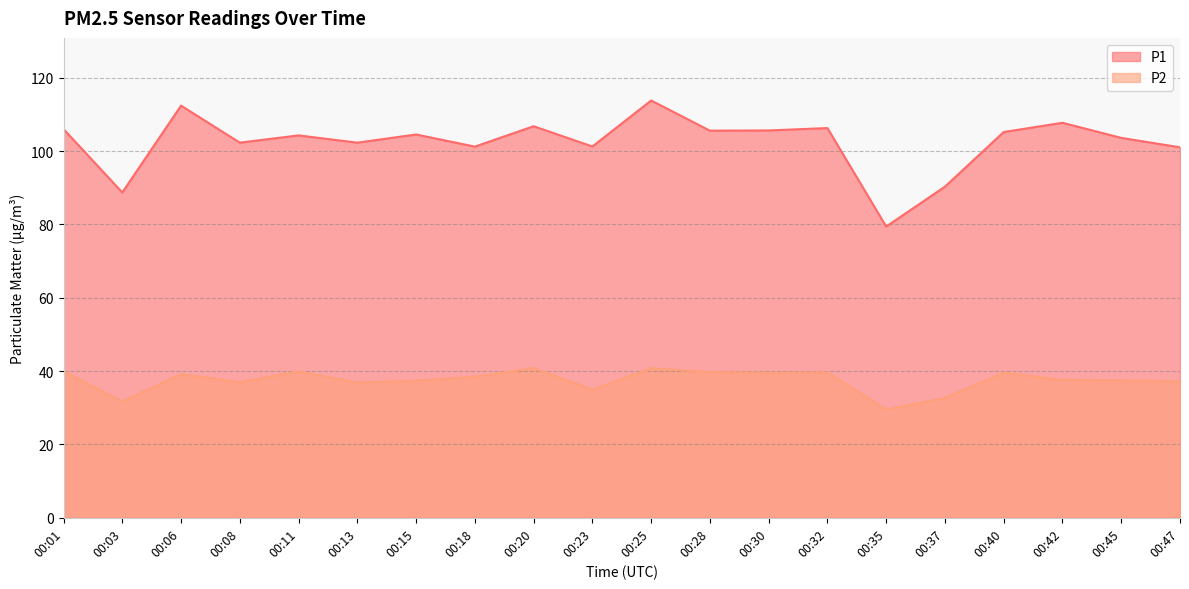

Reading right to left, what are all the values shown in this chart?

P1: 101.0	103.6	107.7	105.2	90.3	79.4	106.3	105.6	105.6	113.8	101.2	106.8	101.2	104.5	102.3	104.3	102.3	112.4	88.7	106.0
P2: 37.2	37.5	37.6	39.5	32.7	29.5	39.6	39.5	39.8	40.8	34.9	40.8	38.5	37.4	36.9	39.9	37.0	39.2	31.7	39.9